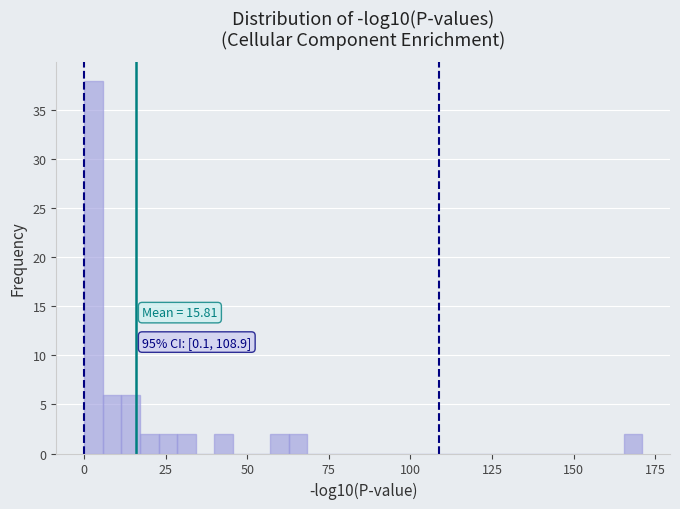

Around what value on the x-axis is the tallest bar? Give the approximate position of its centre, as read against the axis.

5